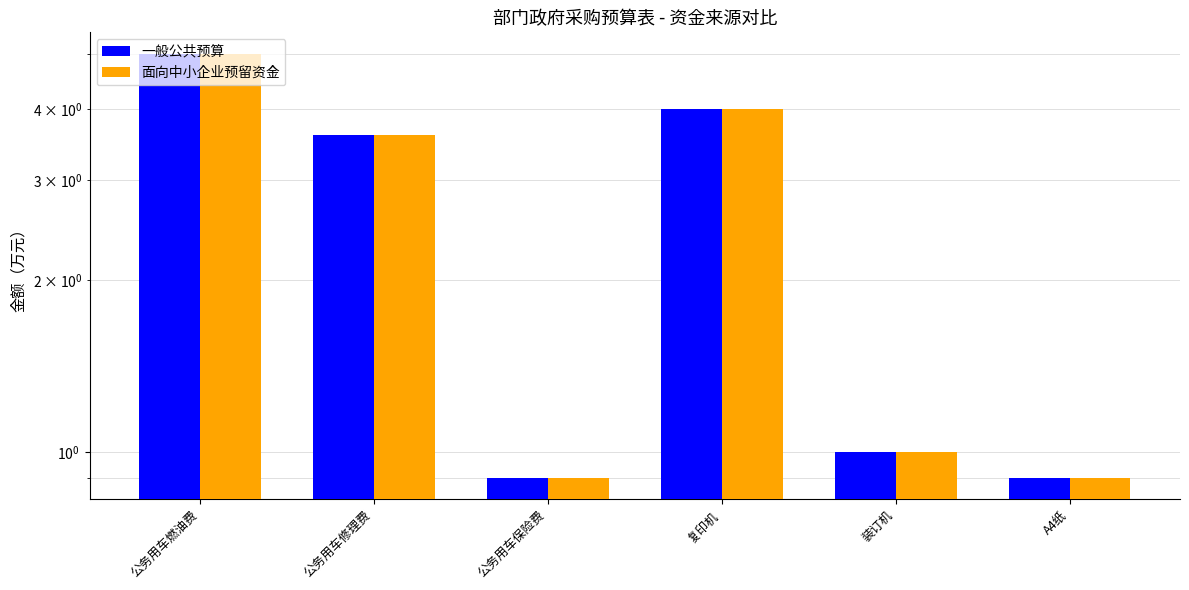

Which series has the largest range (max minus min)?

一般公共预算